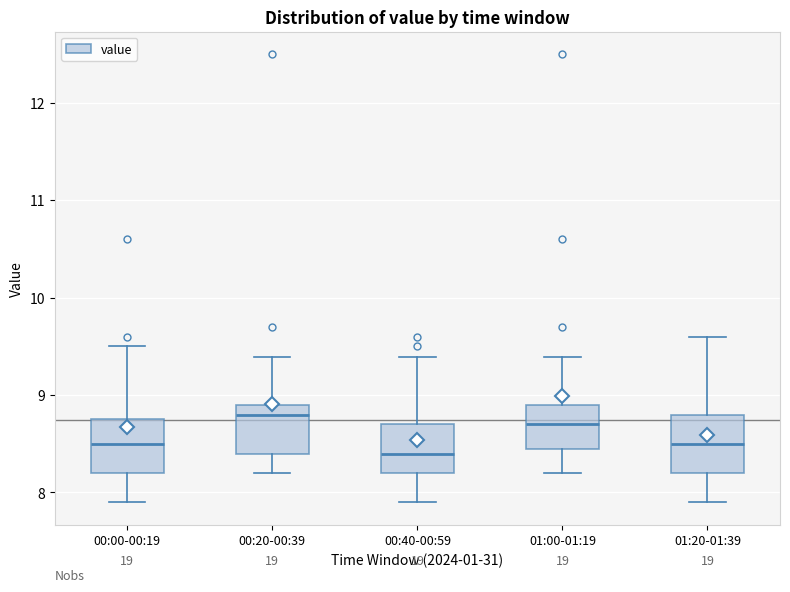

Reading left to right, transcribe this box plot: for each box, give where its median line is, the range the box spans, and where its two whiskers end, as read against the y-axis. The values are not printed on the chart, so give them approximately, as read against the axis.

00:00-00:19: median 8.5, box 8.2 to 8.8, whiskers 7.9 to 9.5
00:20-00:39: median 8.8, box 8.4 to 8.9, whiskers 8.2 to 9.4
00:40-00:59: median 8.4, box 8.2 to 8.7, whiskers 7.9 to 9.4
01:00-01:19: median 8.7, box 8.4 to 8.9, whiskers 8.2 to 9.4
01:20-01:39: median 8.5, box 8.2 to 8.8, whiskers 7.9 to 9.6